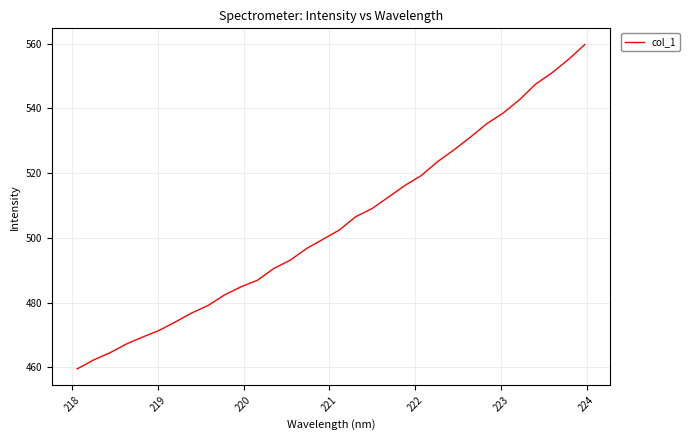

What is the average value?

504.2